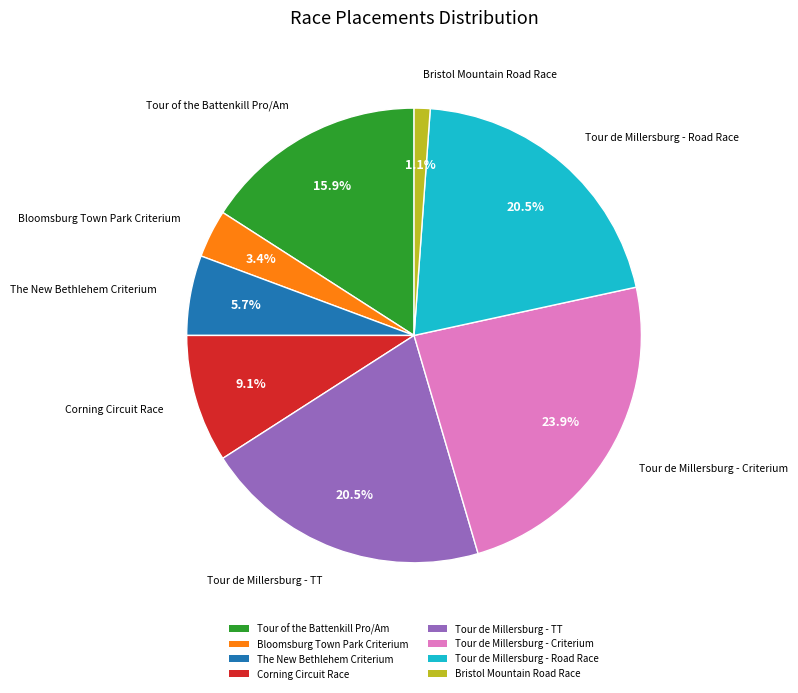

Count the number of slices in the pie.

8